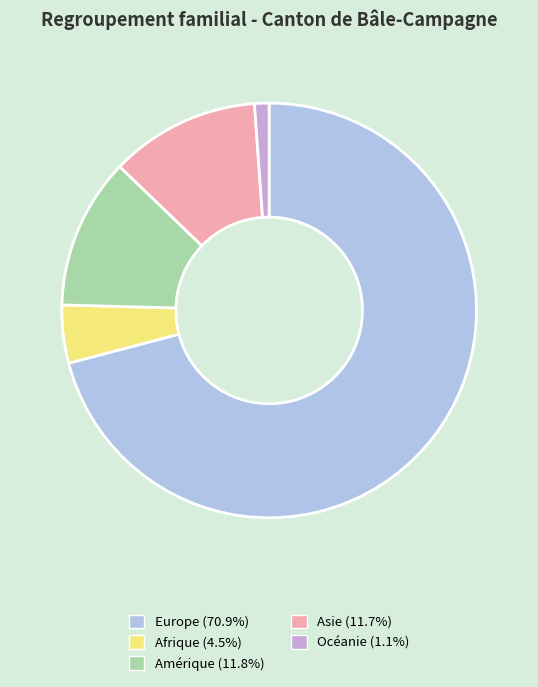

What is the smallest slice in the pie chart?

Océanie